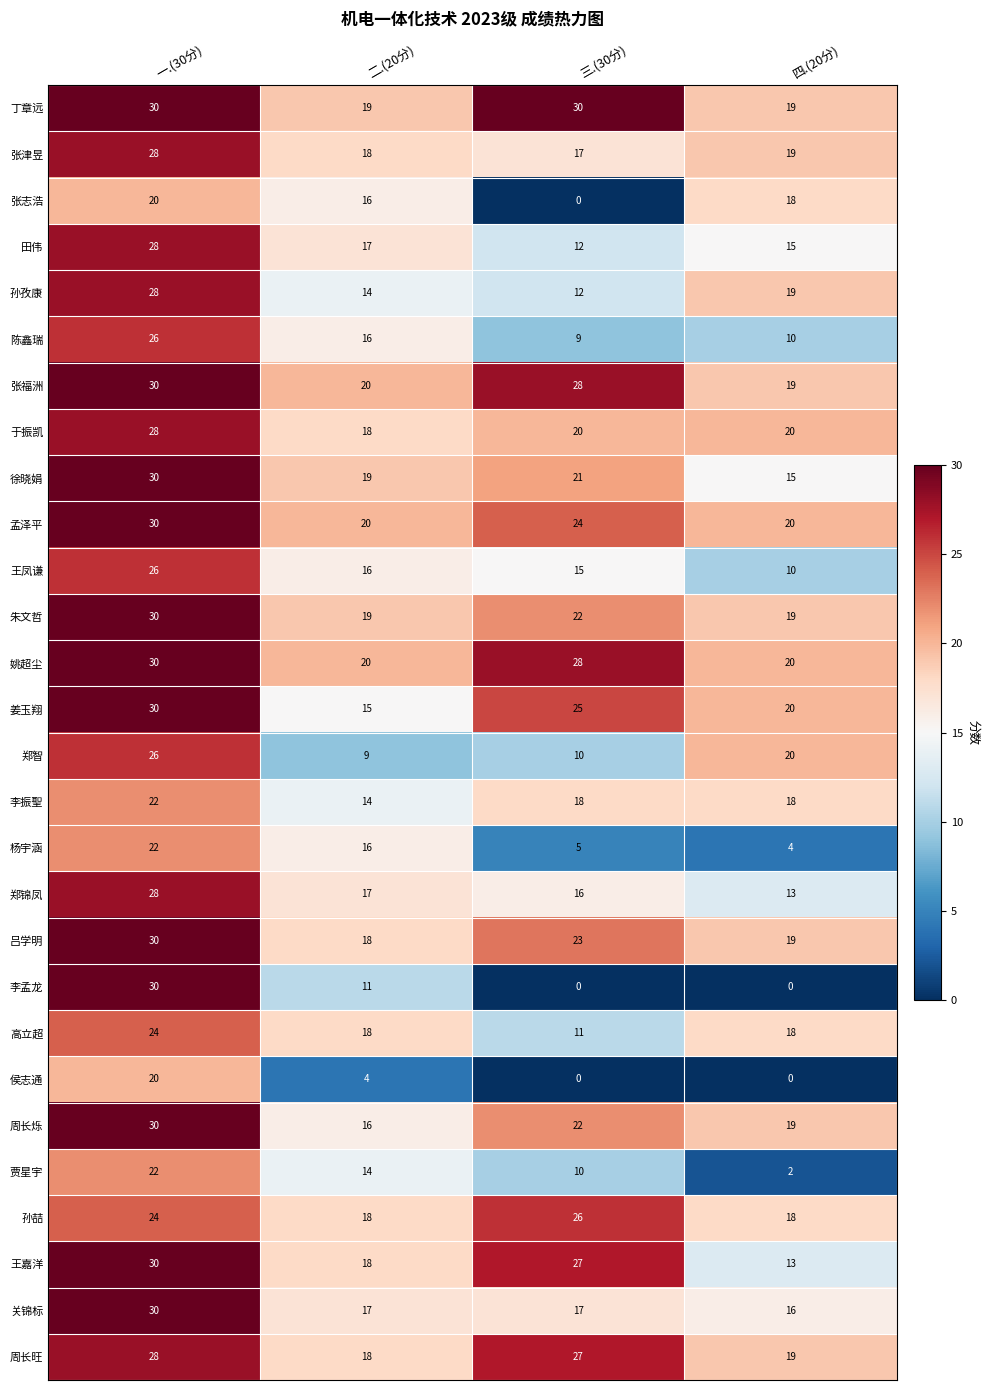

Read the 朱文哲 value at 三.(30分), to the nearest 10.

20